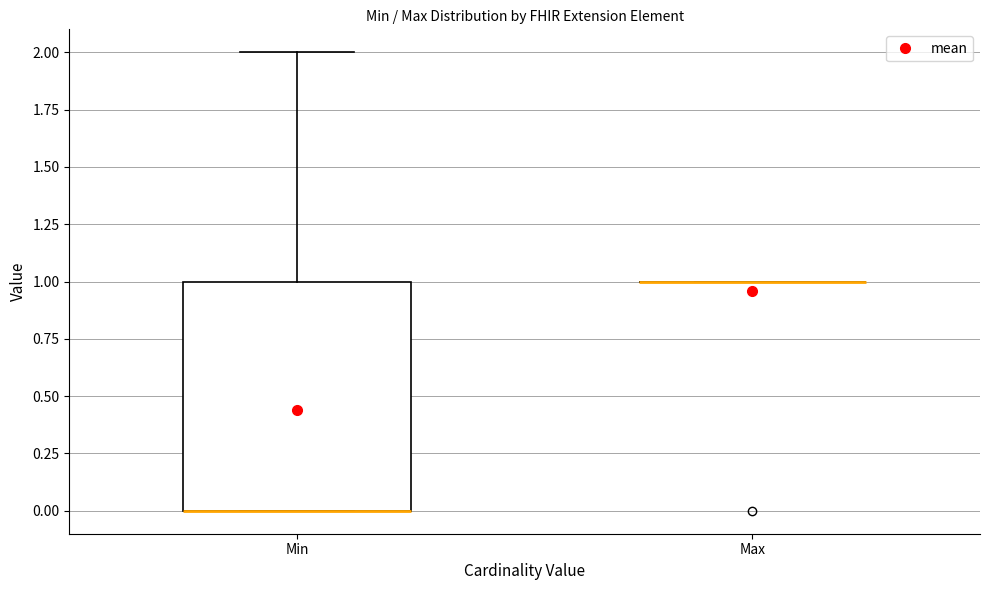

Where is the upper edge of the box for Min on the y-axis? The values are not printed on the chart, so give them approximately, as read against the axis.

1